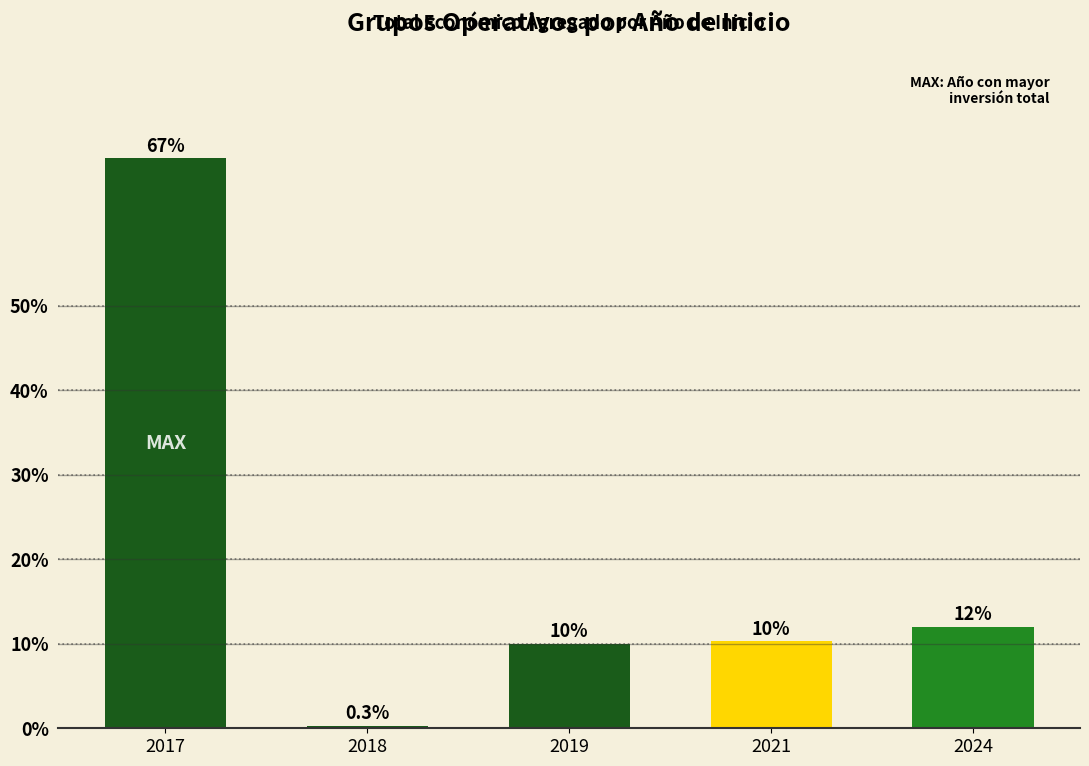

What is the value of the 2nd bar from the left?

0.3